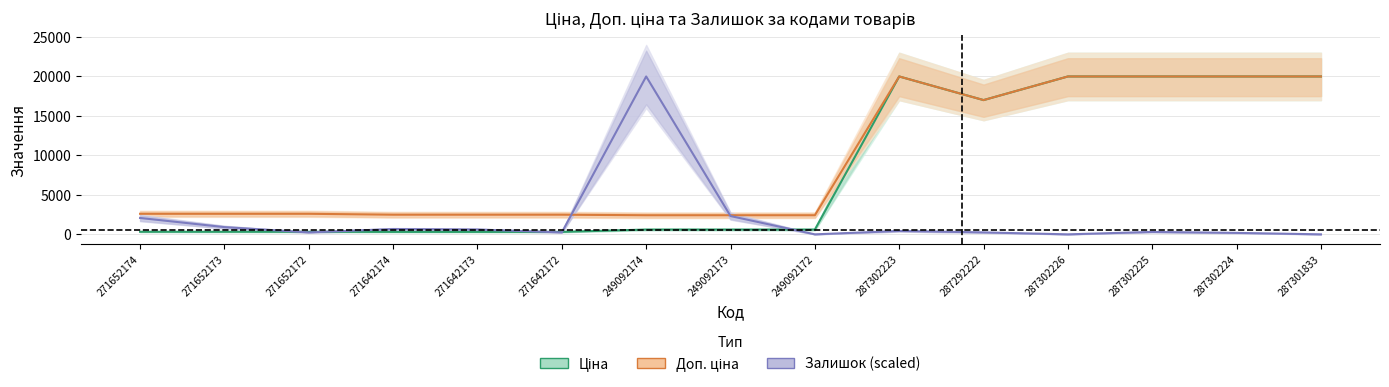

How many lines are shown in the chart?

3